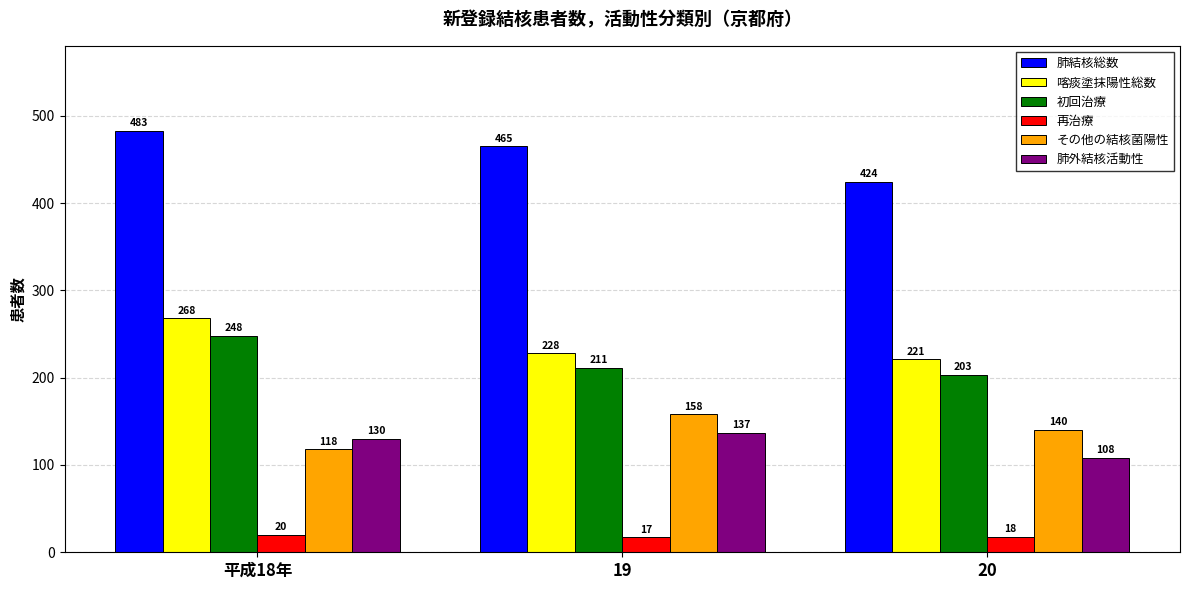

Does the chart contain stacked bars?

No